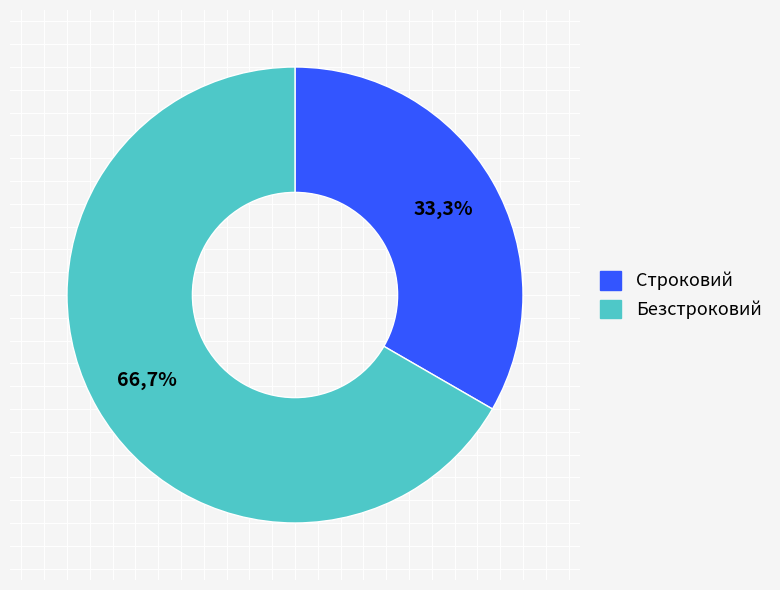

Count the number of slices in the pie.

2